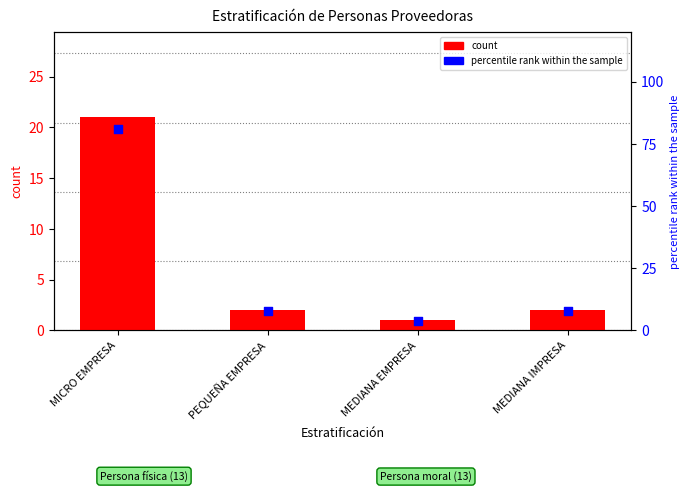

What is the total value across all series at MEDIANA EMPRESA?

4.8